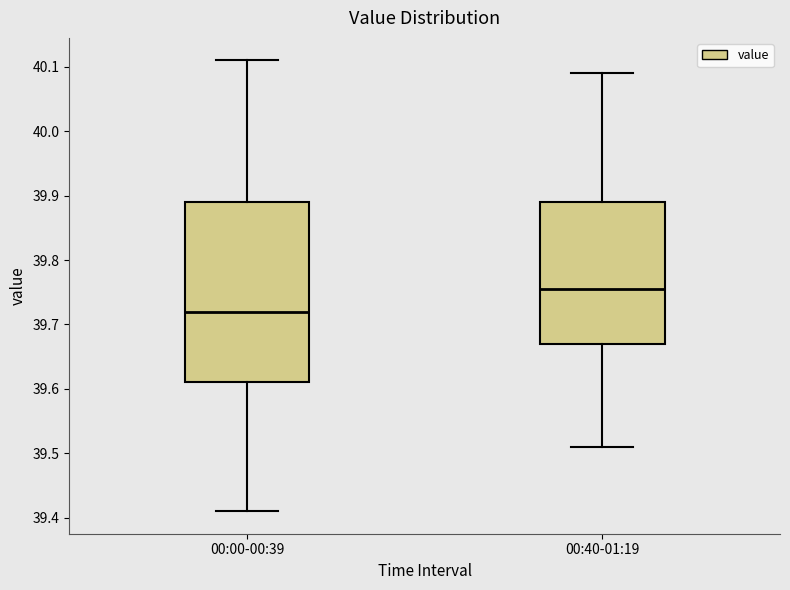

Which box has the lowest median line?

00:00-00:39